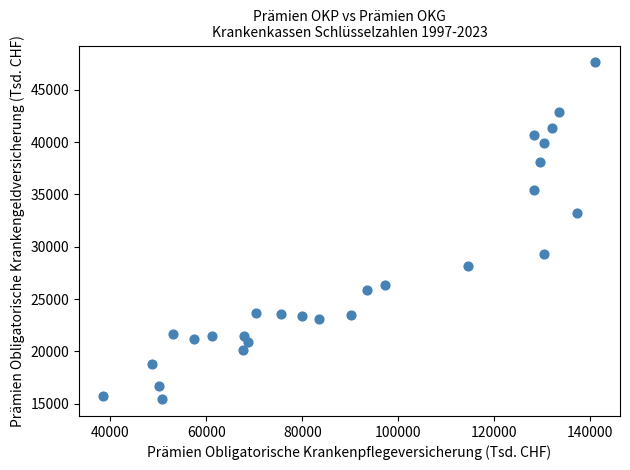

What Y value in the scatter plot is closest to 31527?

33242.6